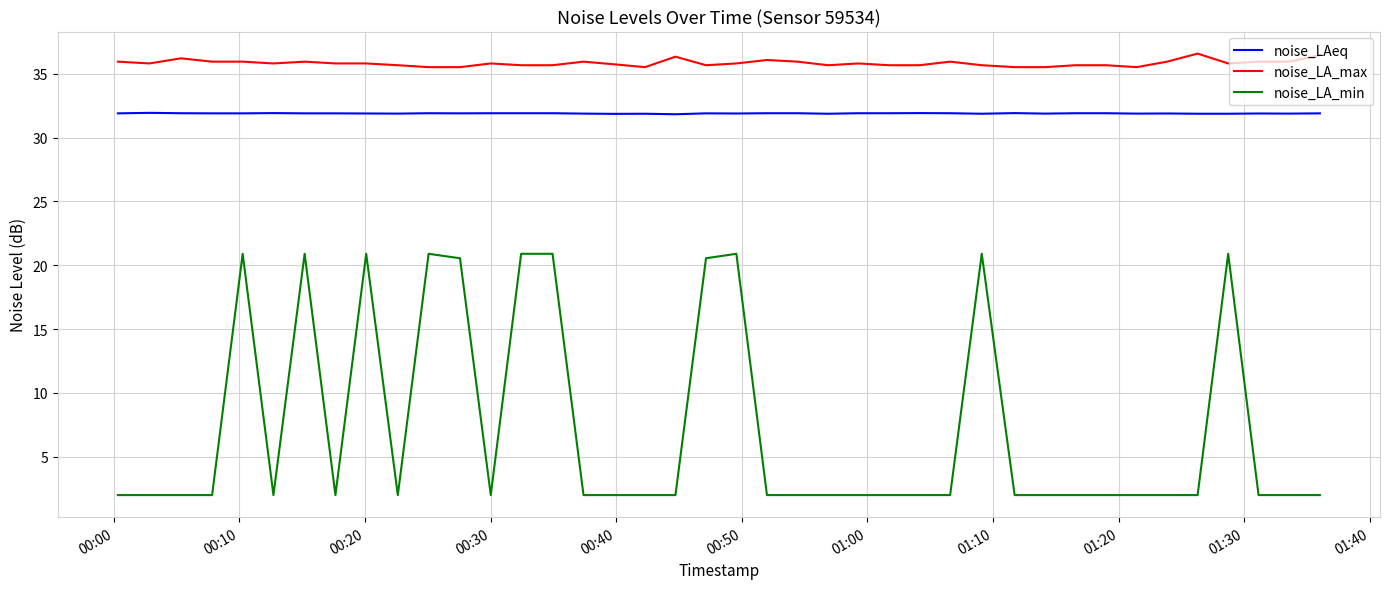

What is the sum of all noise_LA_min values?

287.2